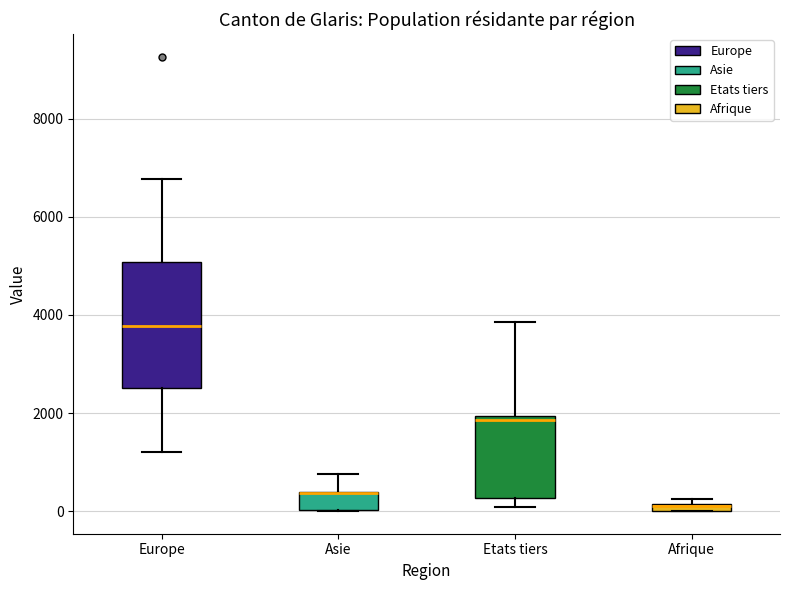

Comparing the boxes themselves (not the whiskers), which one is the tallest?

Europe